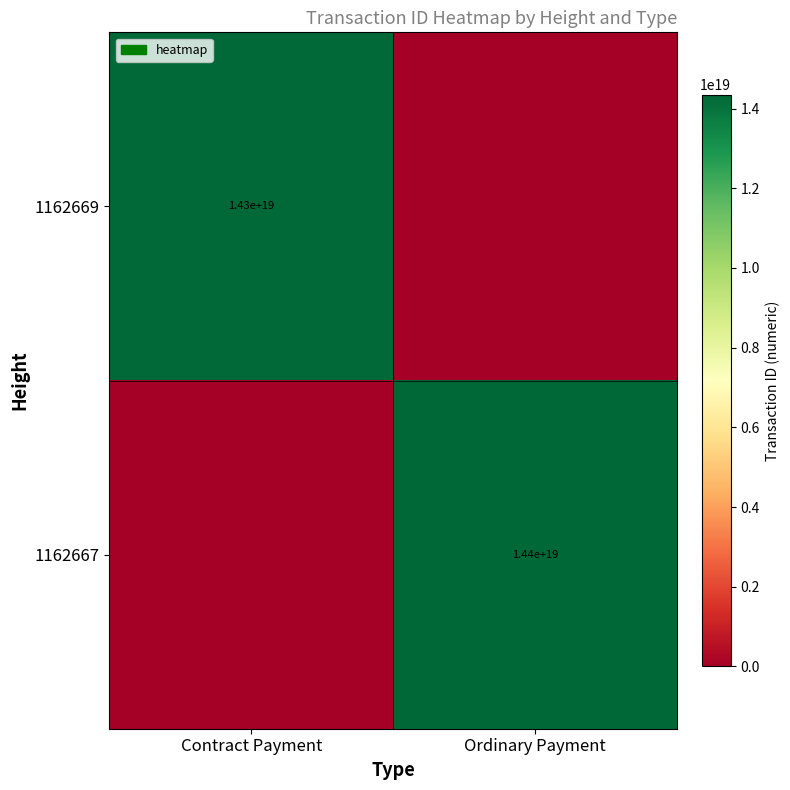

The 1162669 series shows 14300000000000000000 at Contract Payment. True or false?

True